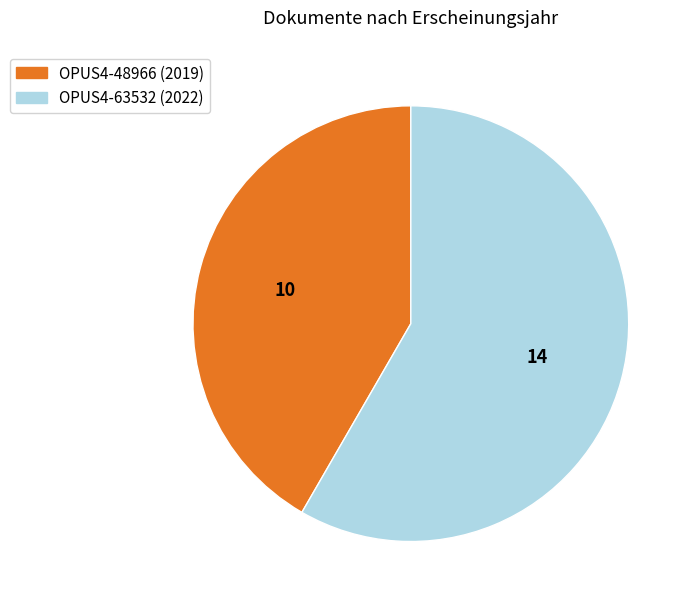

Does any single category account for the majority?

Yes